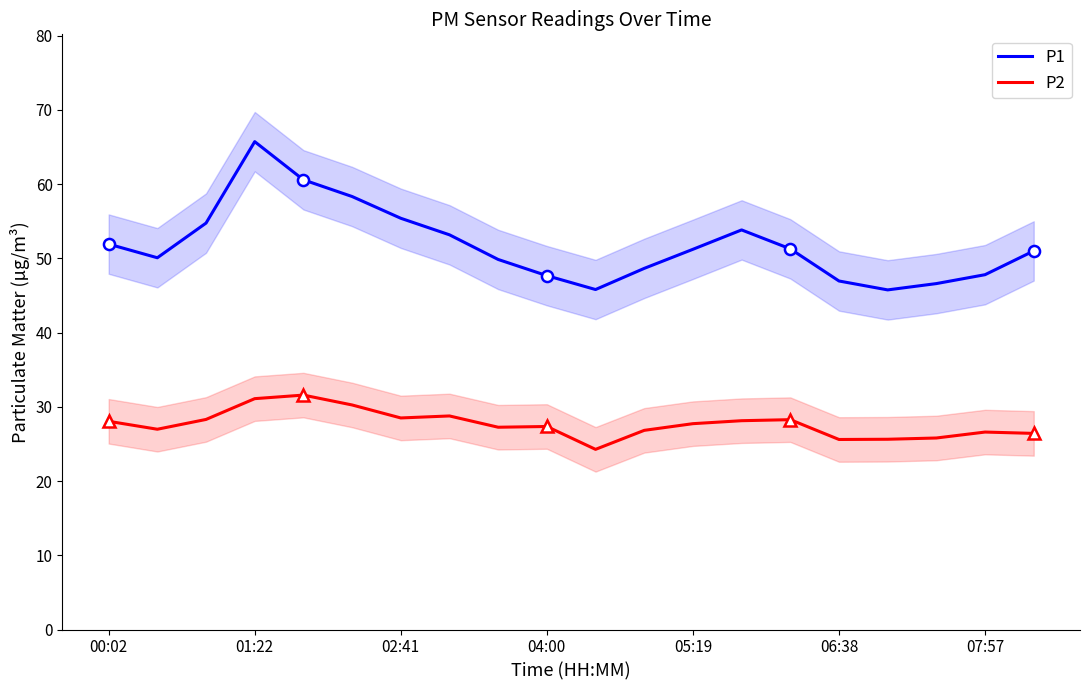

What is the minimum value for P2?

24.3